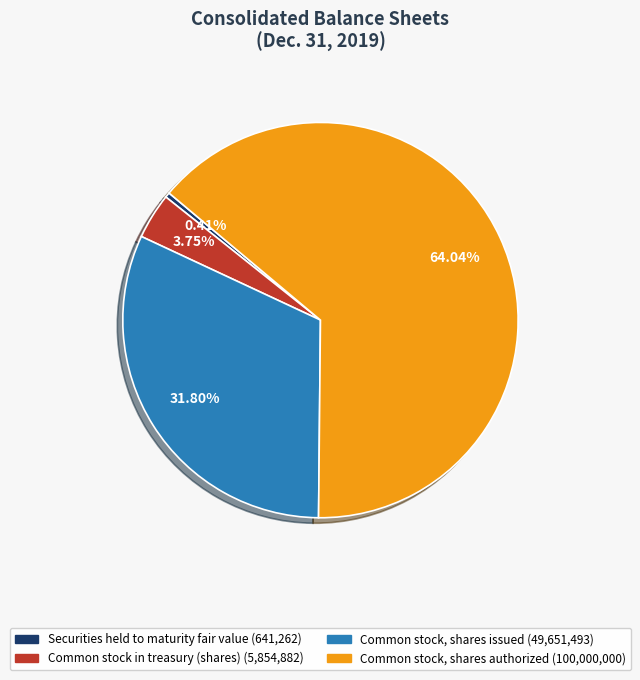

To the nearest percent, what percentage of the pie is Common stock, shares authorized?

64%